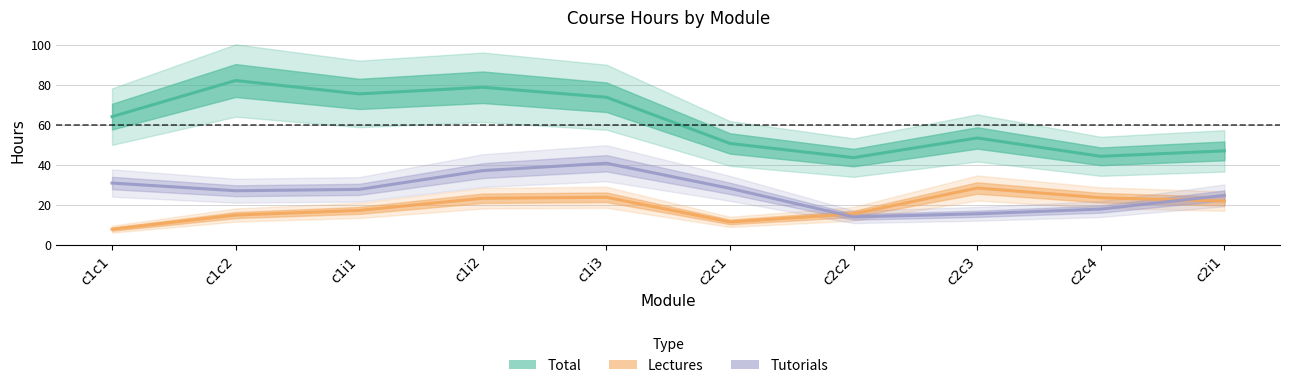

List the labels in order of Lectures value, smallest first.

c1c1, c2c1, c1c2, c2c2, c1i1, c2i1, c1i2, c2c4, c1i3, c2c3